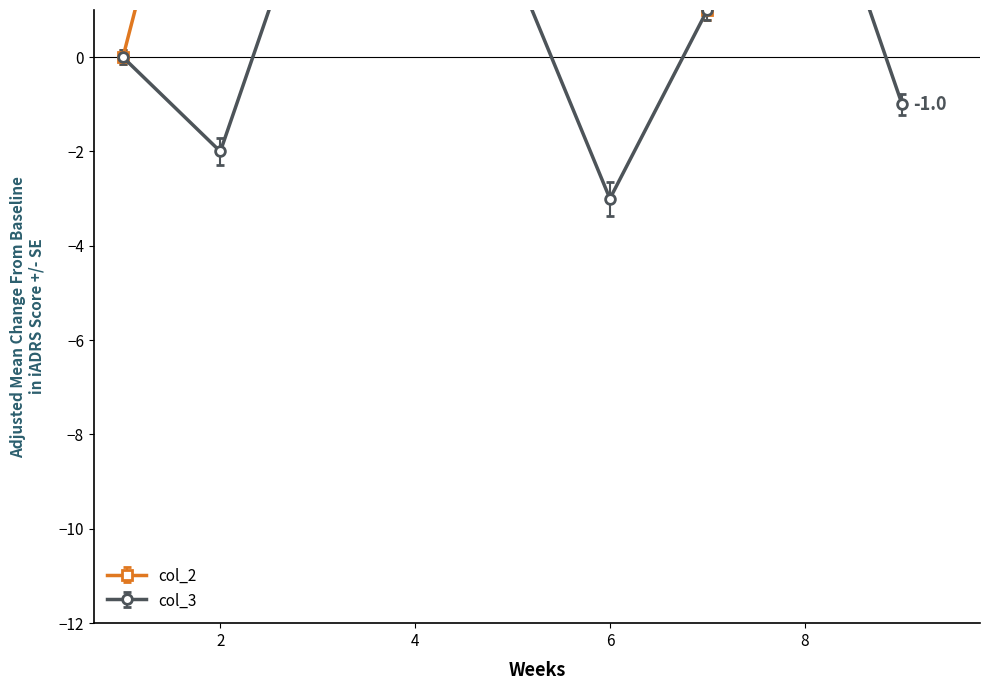

True or false: col_2 has a value of 4 at 4.

True